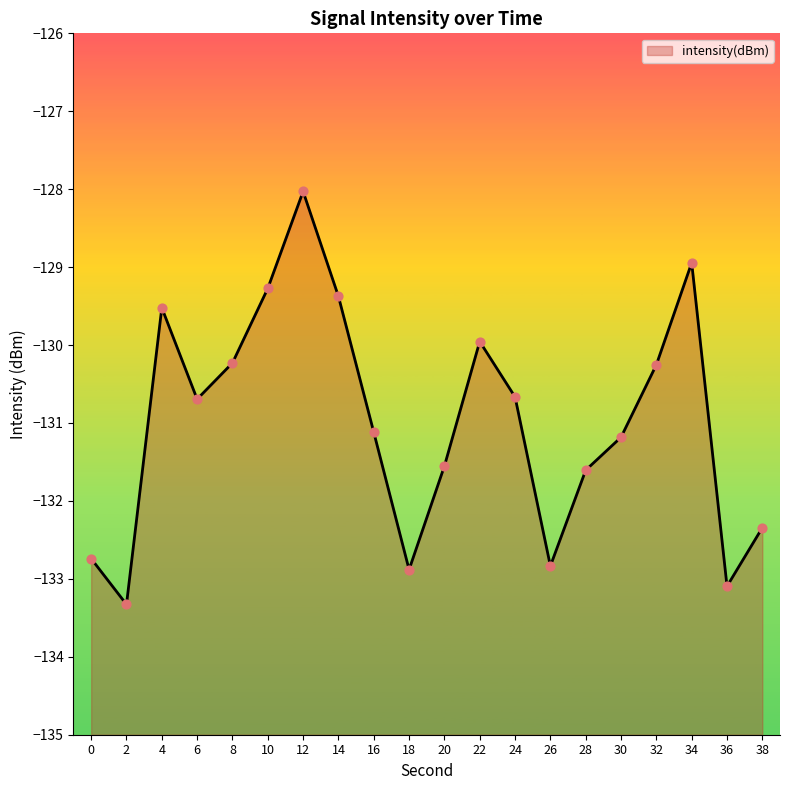

Between 16 and 18, which is larger?

16